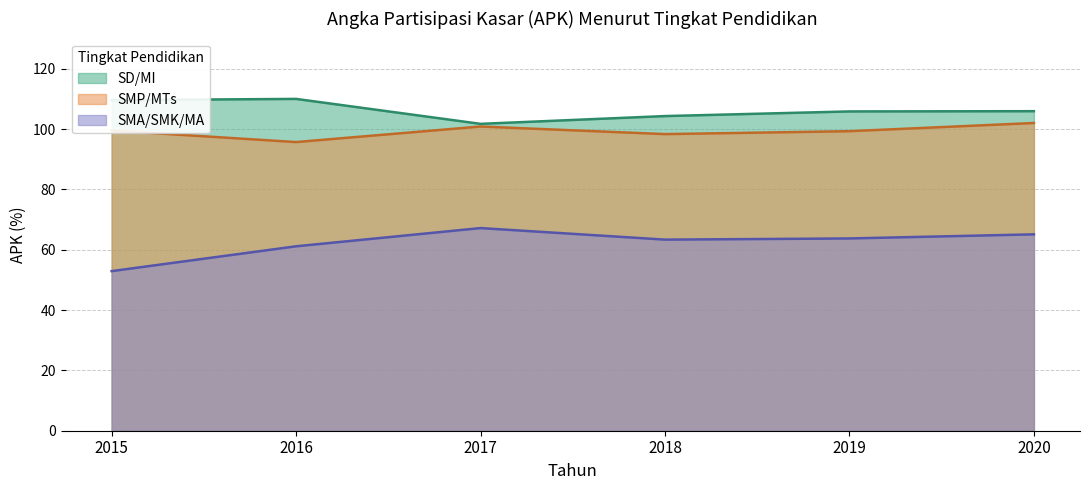

In SD/MI, how many points are lower than both neighbors (excluding endpoints)?

1